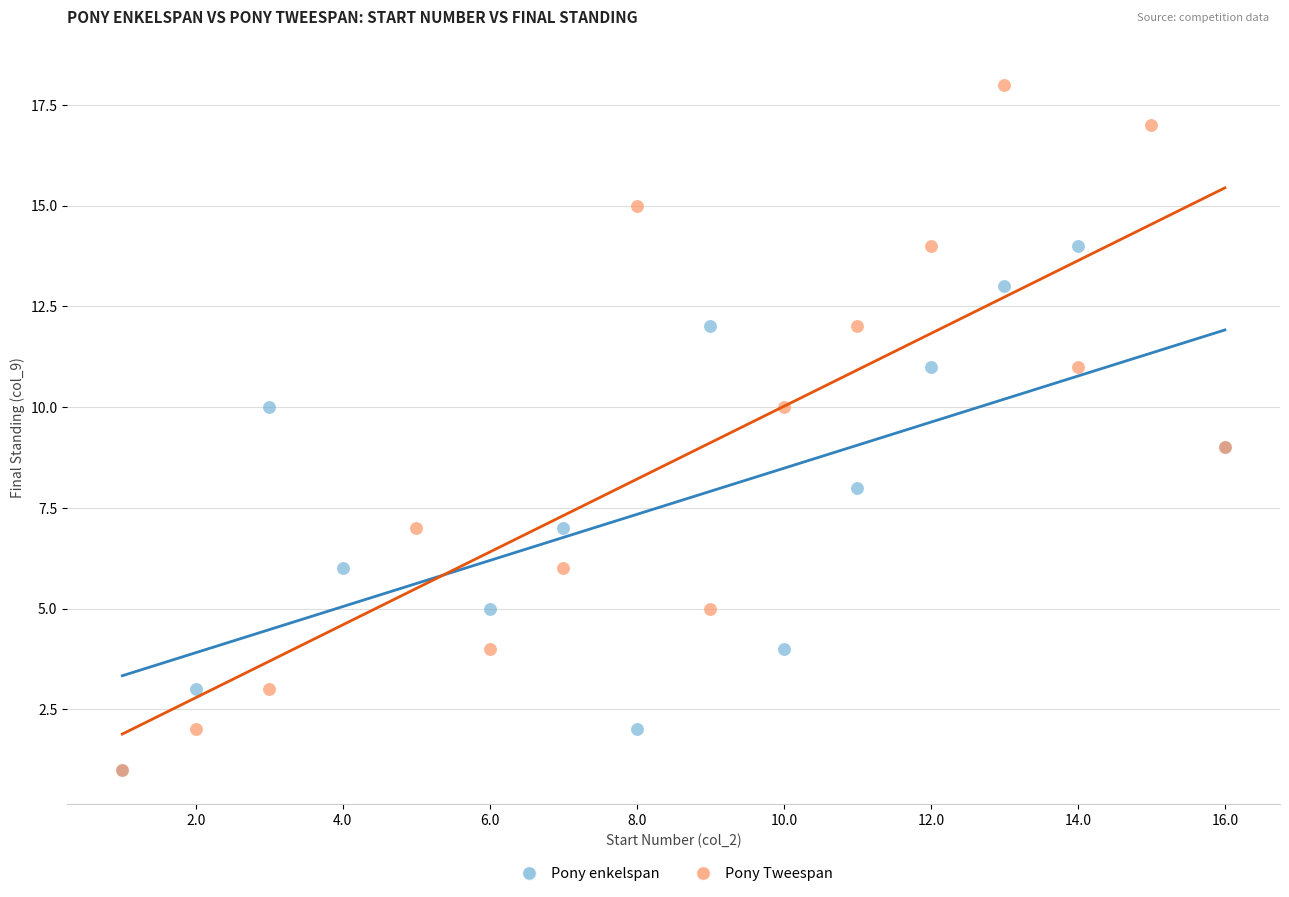

Which series reaches the maximum Y coordinate?

Pony Tweespan